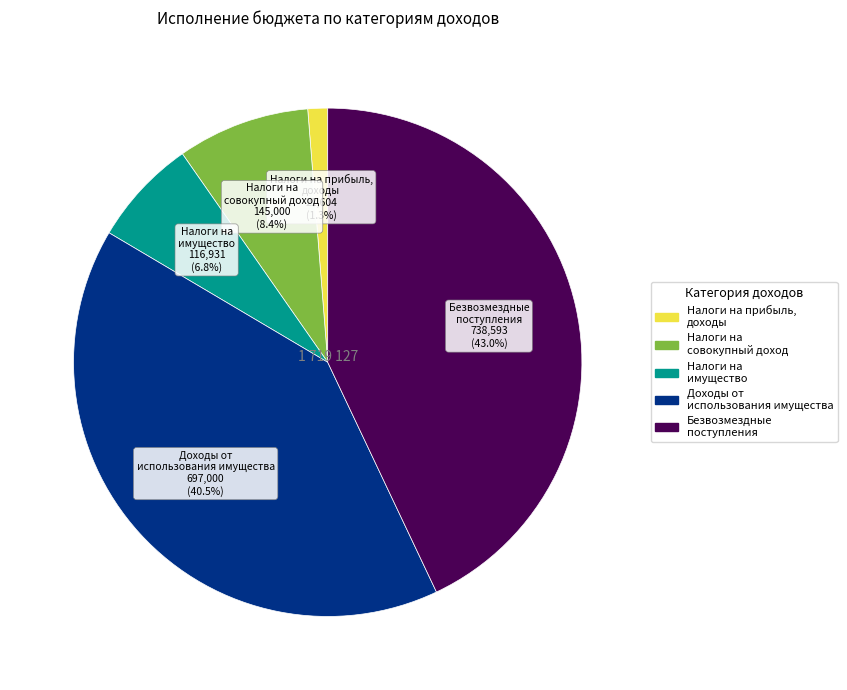

Combined, what portion of the pie is Безвозмездные поступления and Налоги на имущество?

49.8%